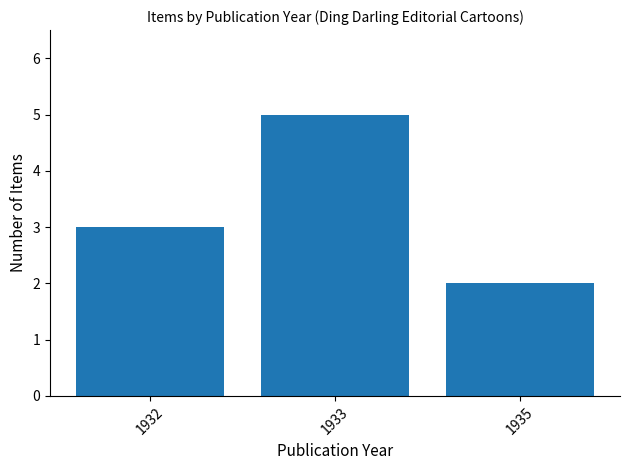

The chart shows a value of 2 at 1935. True or false?

True